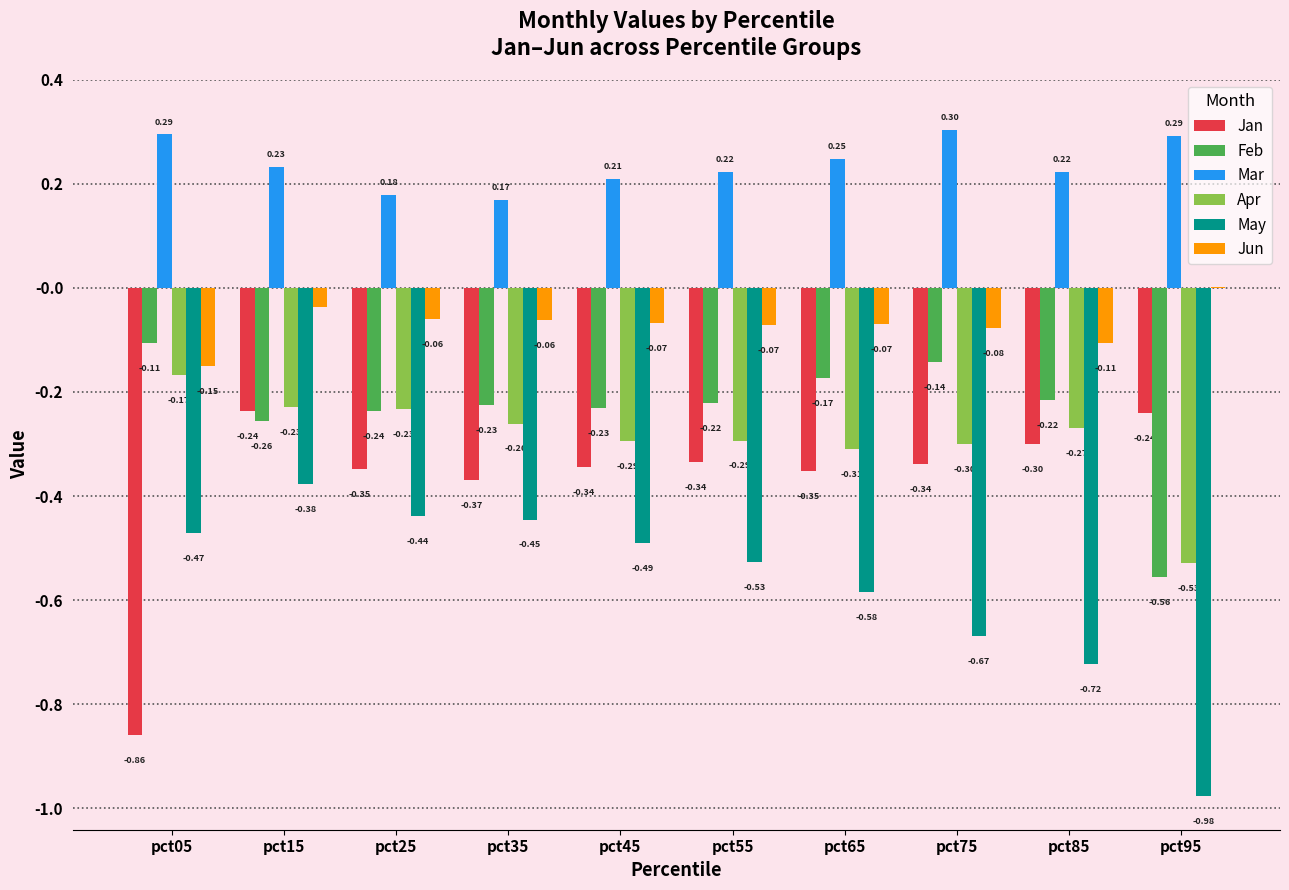

What is the total value across all series at pct35?

-1.2